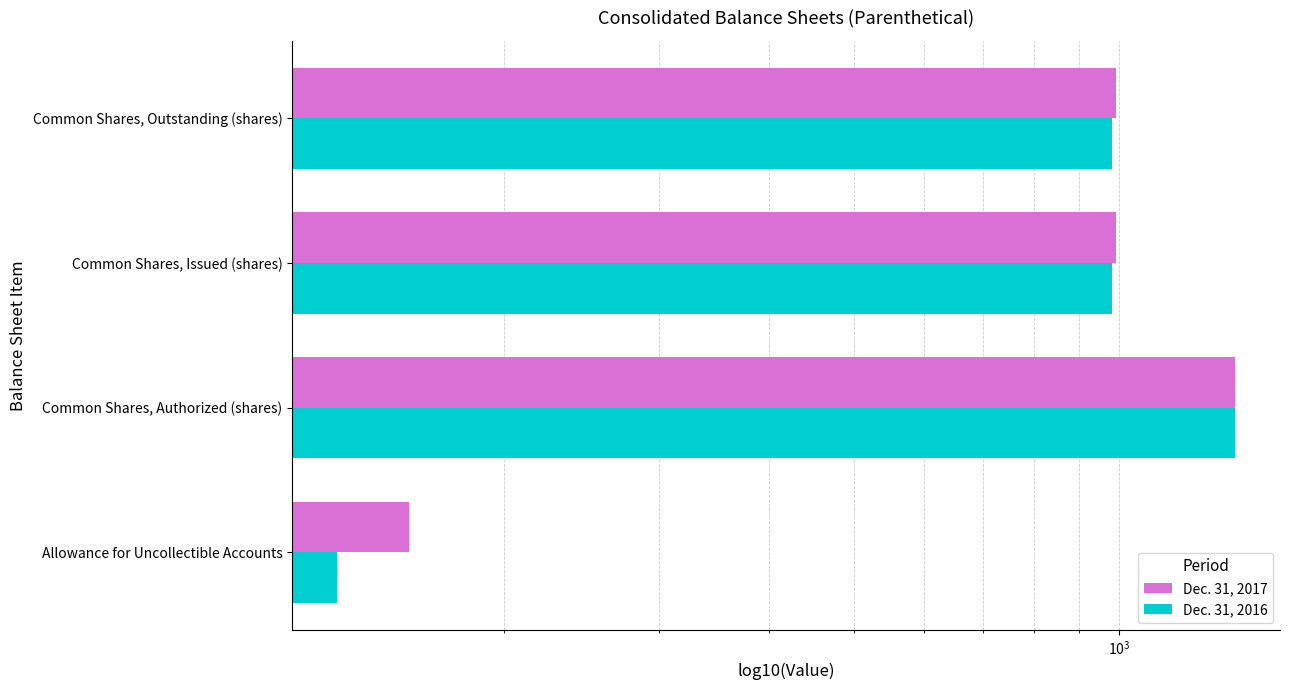

What is the average value of the Dec. 31, 2016 series?

863